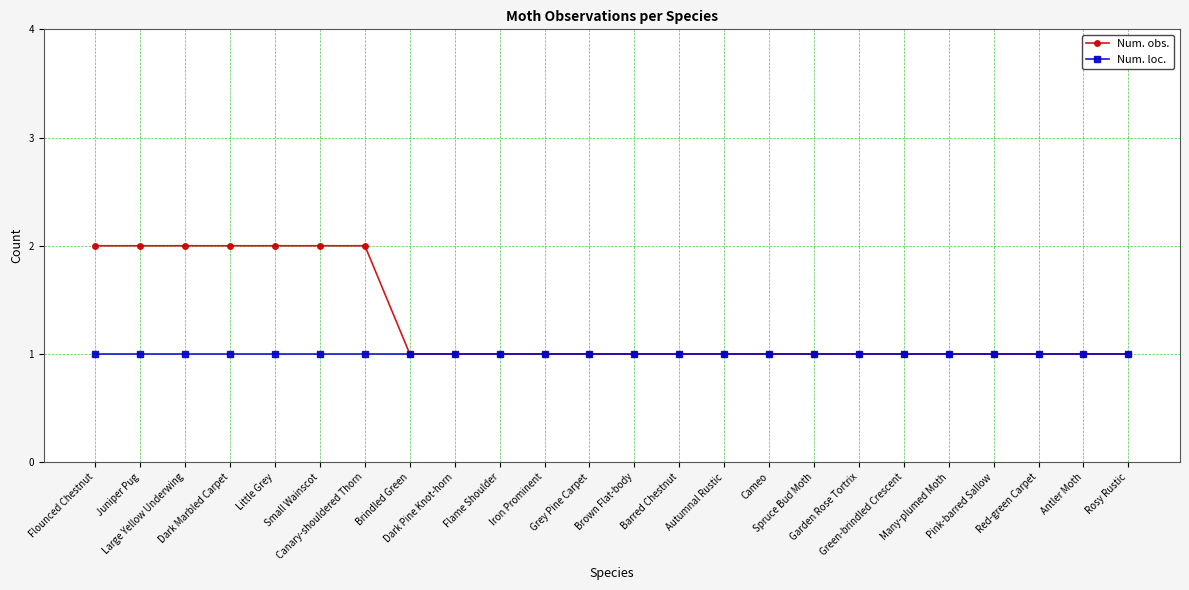

True or false: Num. loc. has a value of 0 at Rosy Rustic.

False